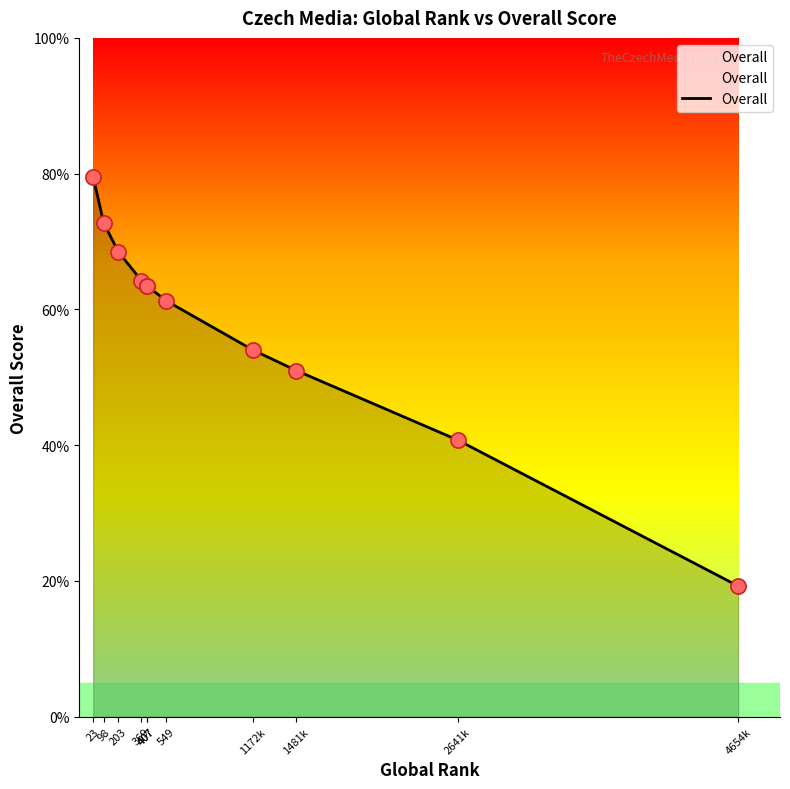

Approximately how many times larger is the value at 2641k compared to 407?

0.6